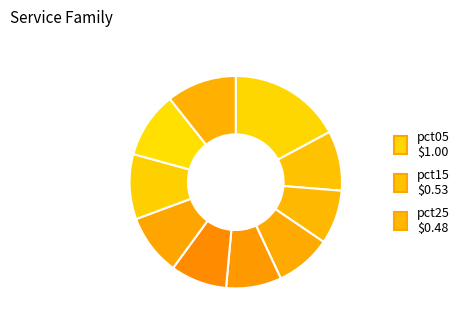

Rank the categories by value from highest to lowest.

pct05, pct95, pct85, pct75, pct65, pct15, pct55, pct35, pct45, pct25